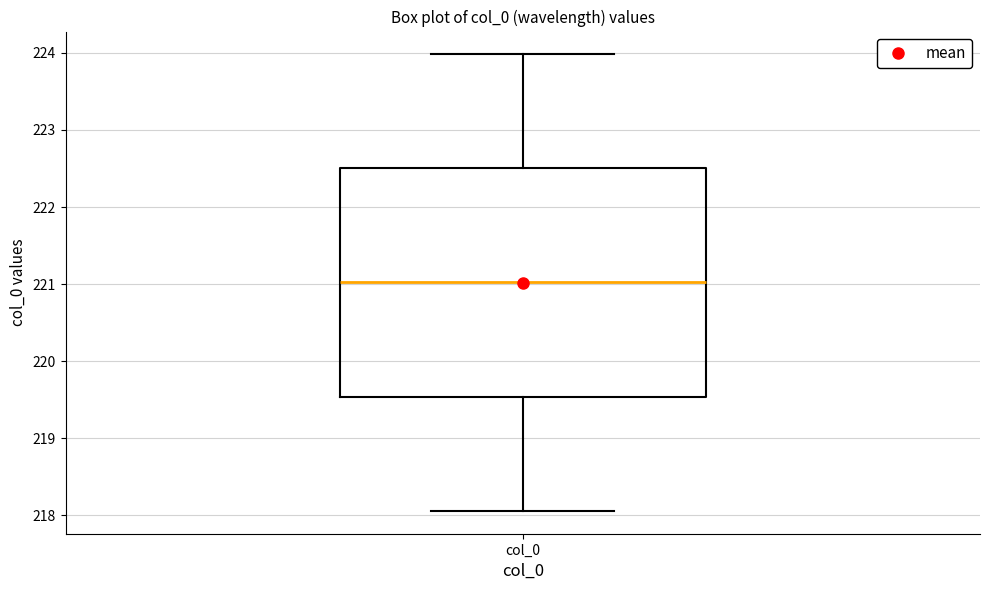

Where does the median line of the box for col_0 sit on the y-axis? The values are not printed on the chart, so give them approximately, as read against the axis.

221.0